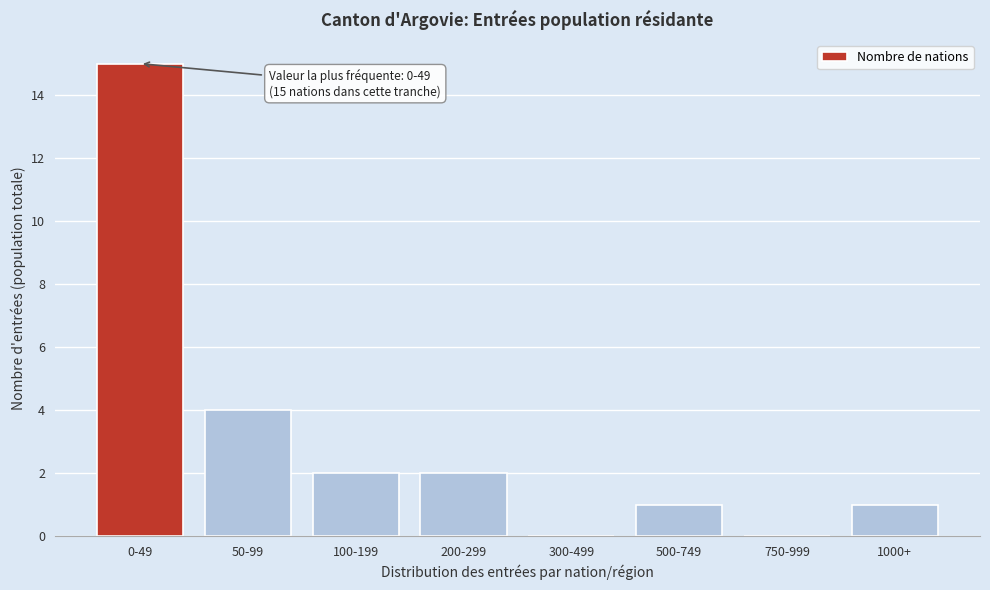

Reading left to right, list all the values displayed in this chart.

0-49=15	50-99=4	100-199=2	200-299=2	300-499=0	500-749=1	750-999=0	1000+=1